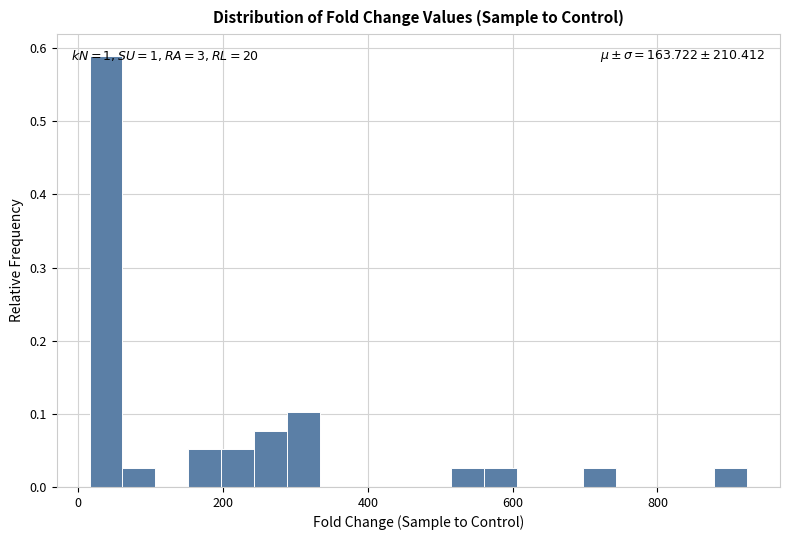

Around what value on the x-axis is the tallest bar? Give the approximate position of its centre, as read against the axis.

40